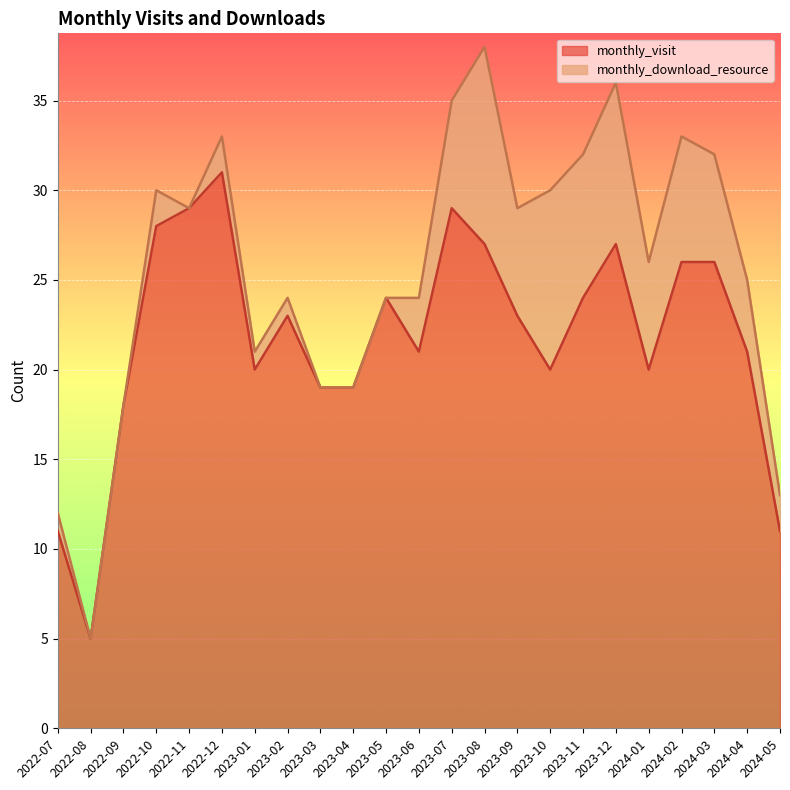

Reading left to right, transcribe all the data shown in this chart.

2022-07=11	2022-08=5	2022-09=18	2022-10=28	2022-11=29	2022-12=31	2023-01=20	2023-02=23	2023-03=19	2023-04=19	2023-05=24	2023-06=21	2023-07=29	2023-08=27	2023-09=23	2023-10=20	2023-11=24	2023-12=27	2024-01=20	2024-02=26	2024-03=26	2024-04=21	2024-05=11